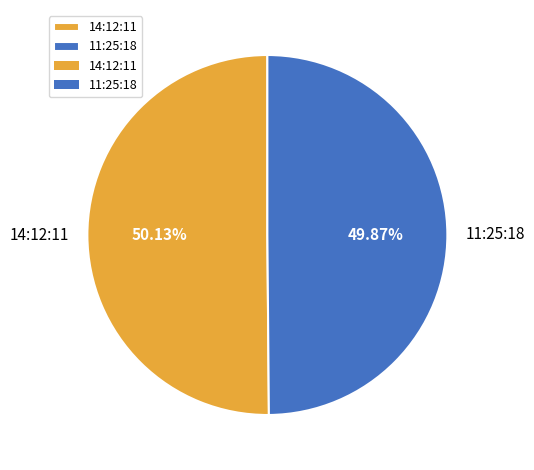

How many slices are in this pie chart?

2